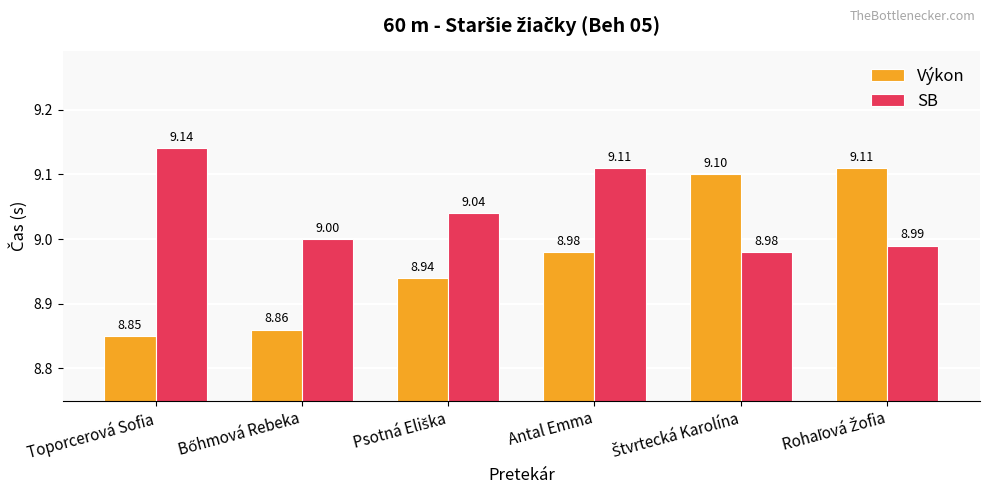

Rank the series by their average value, from lowest to highest.

Výkon, SB